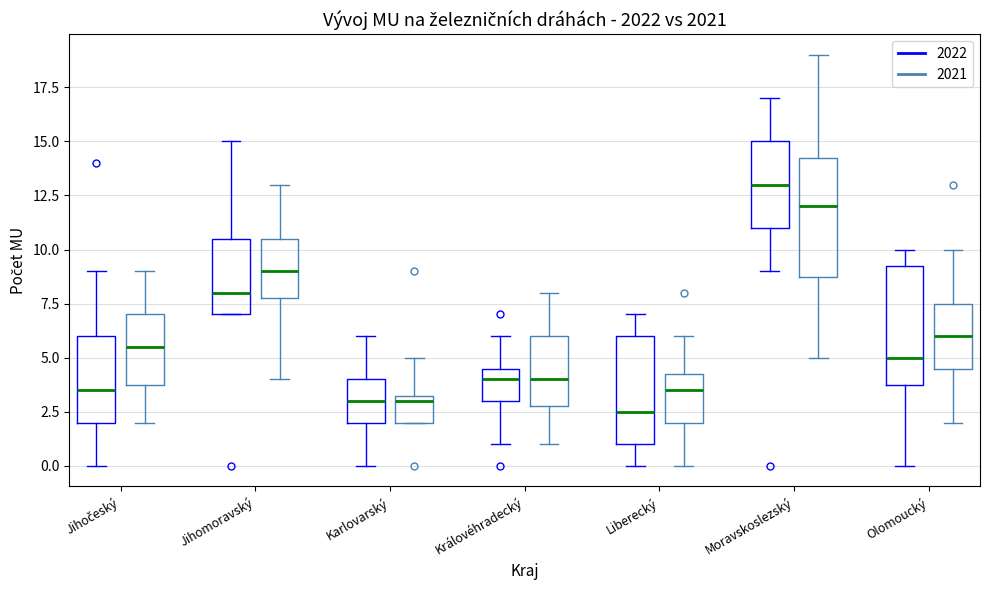

Where is the upper edge of the box for Moravskoslezský (2022) on the y-axis? The values are not printed on the chart, so give them approximately, as read against the axis.

15.0